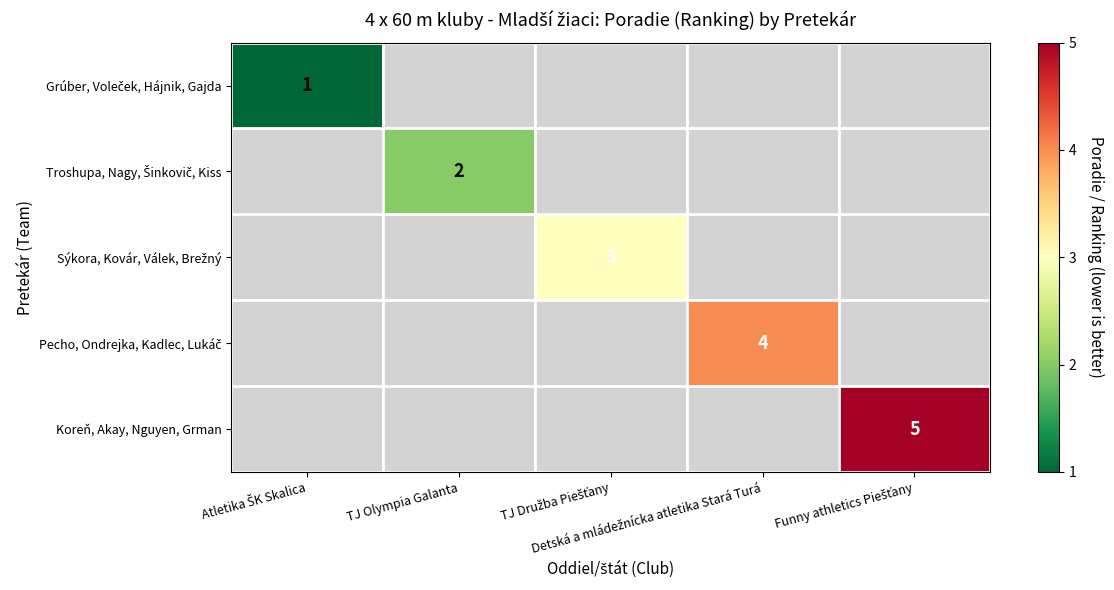

Which label corresponds to the largest value in the chart?

Funny athletics Piešťany